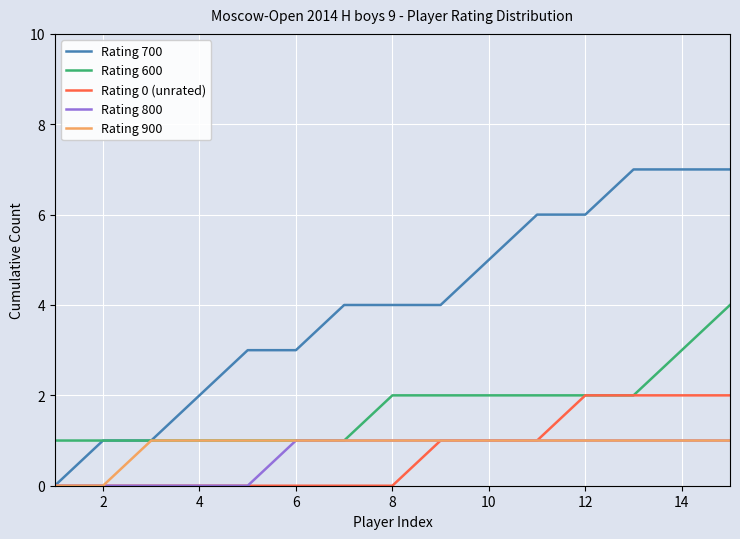

Which series has the widest spread of values?

Rating 700